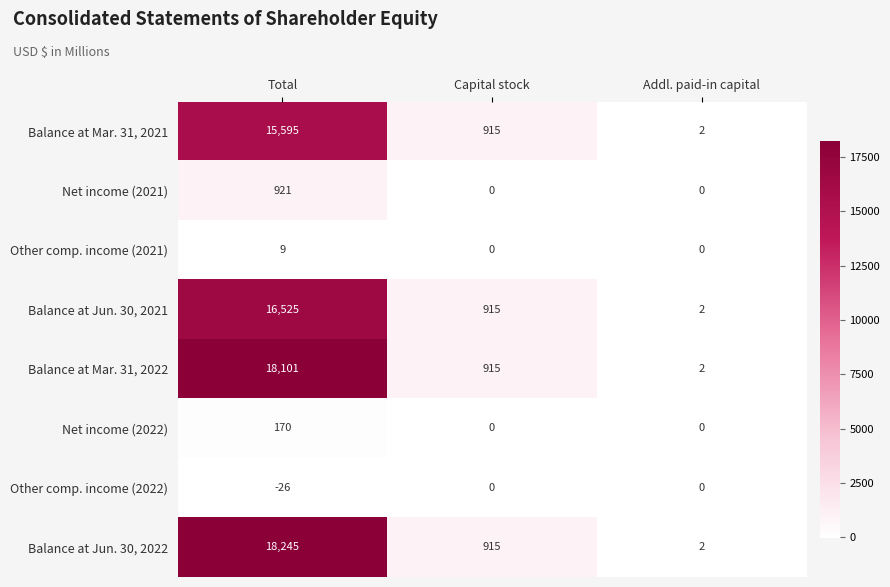

What is the sum of all Balance at Mar. 31, 2021 values?

16512